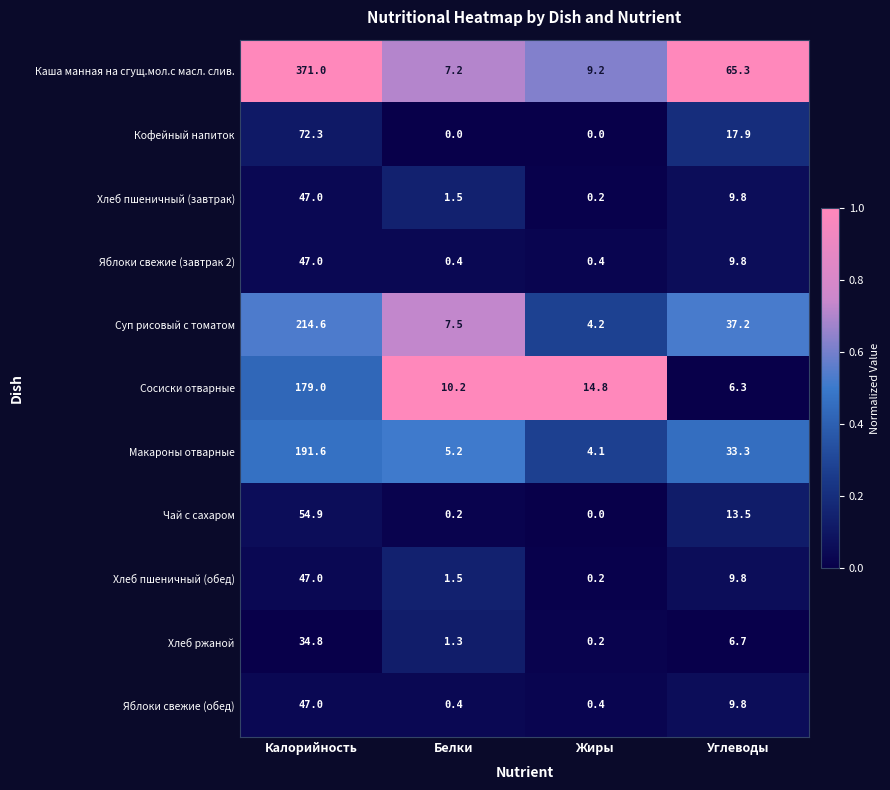

What is the difference between the second highest and minimum values in the Яблоки свежие (завтрак 2) series?

9.4